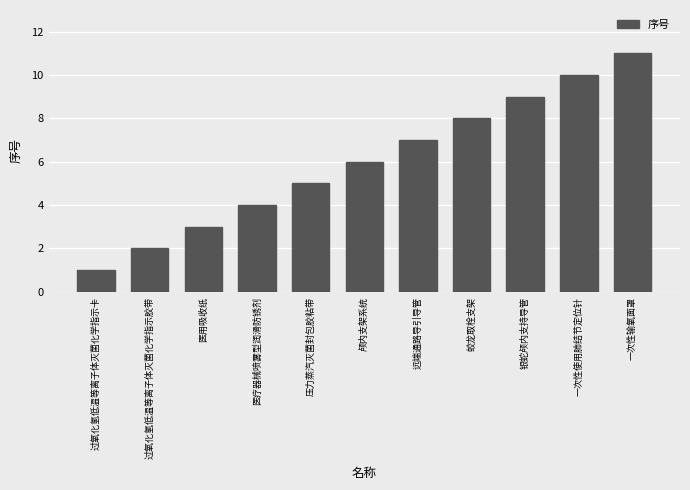

Which has a higher value, 过氧化氢低温等离子体灭菌化学指示卡 or 远端通路导引导管?

远端通路导引导管